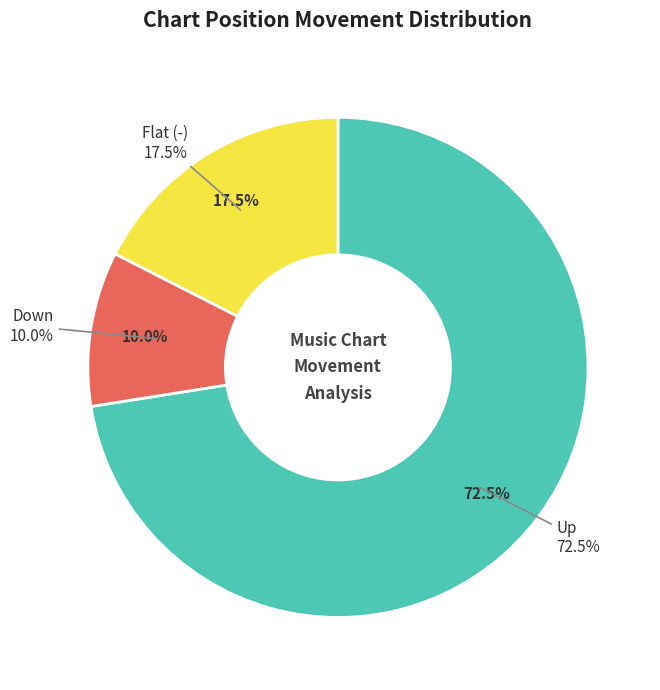

True or false: down accounts for 23% of the total.

False